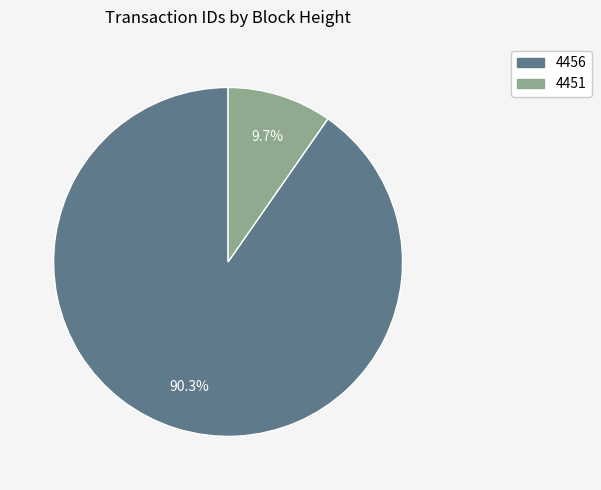

The 4451 slice represents 10% of the pie. True or false?

True